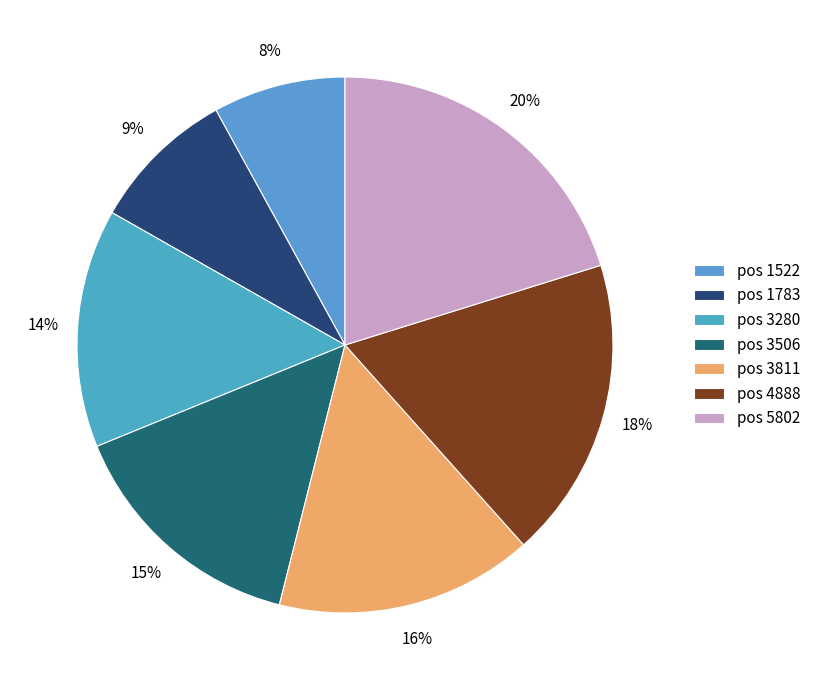

What is the smallest slice in the pie chart?

pos 1522